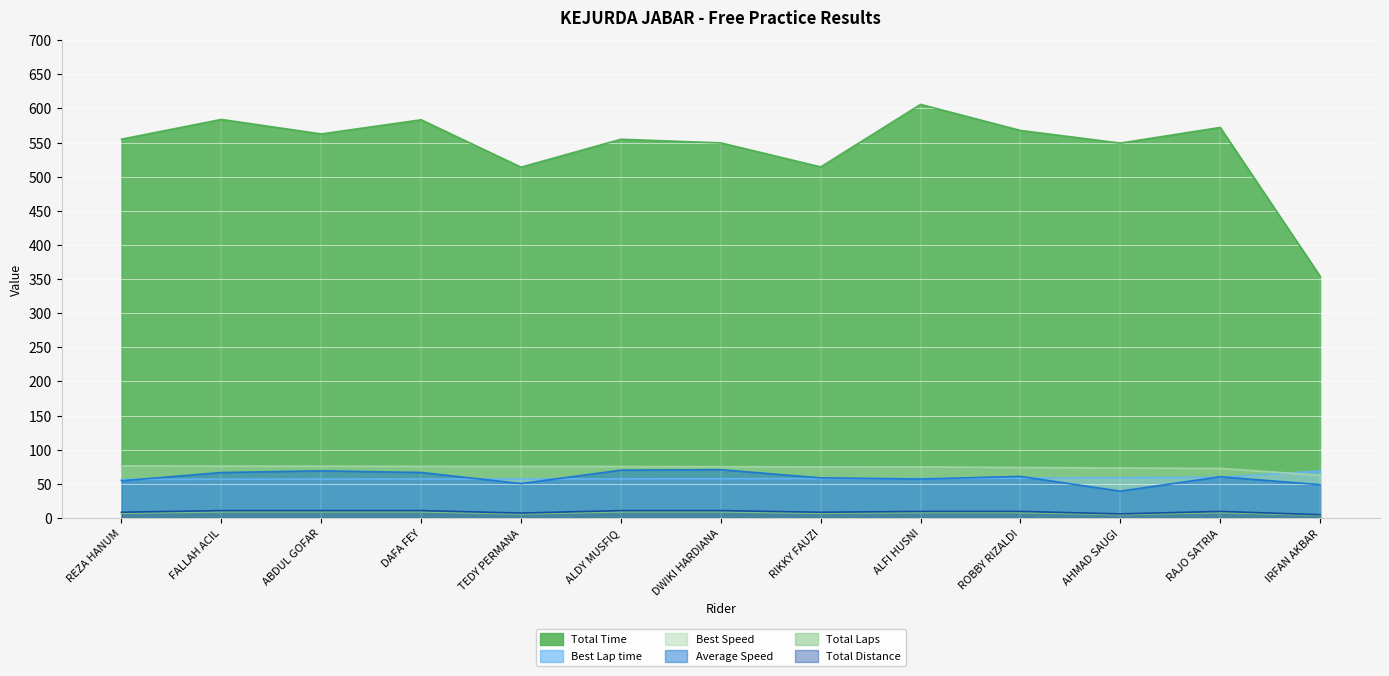

How many interior local peaks does the Total Laps series have?

1